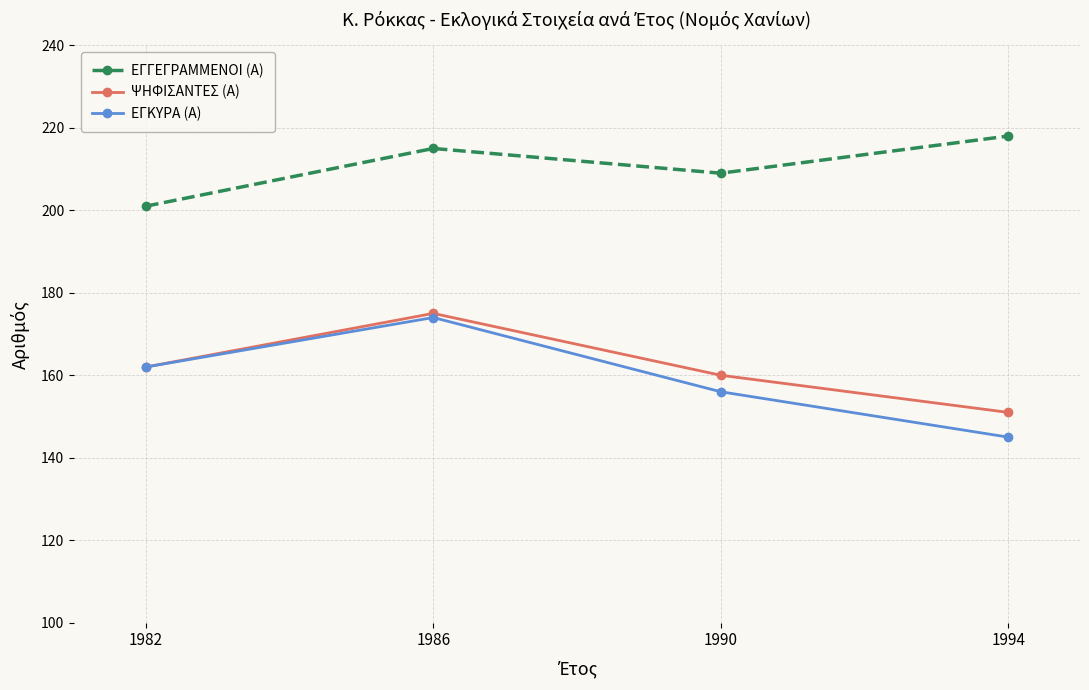

Which category has the highest value in the ΕΓΓΕΓΡΑΜΜΕΝΟΙ (Α) series?

1994